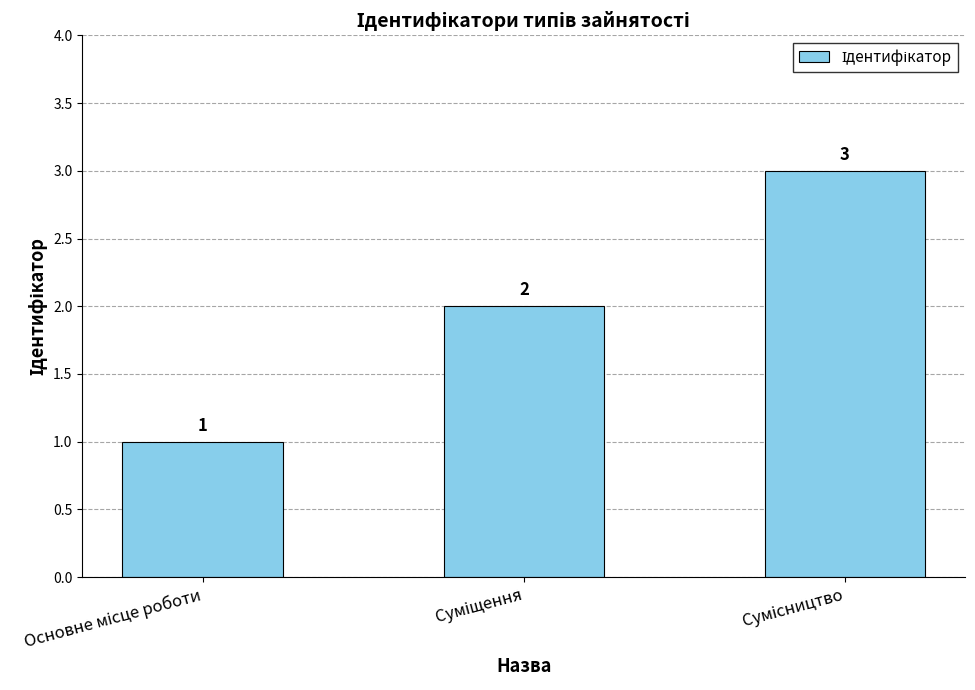

What is the value of the 1st bar from the left?

1